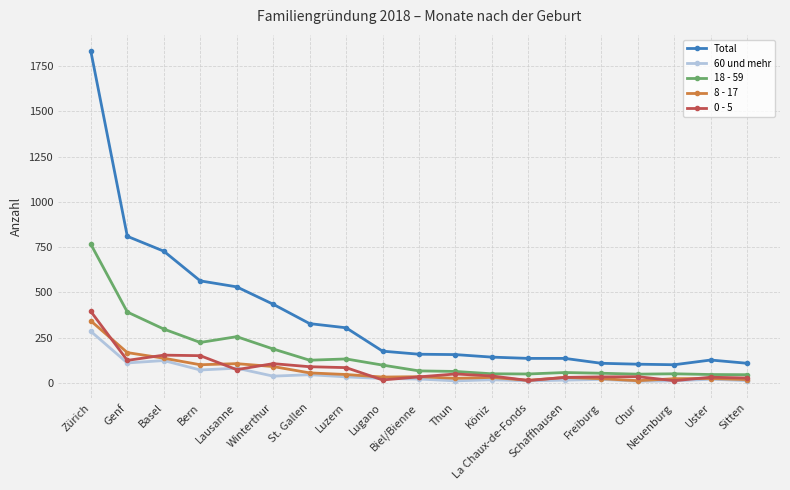

The 60 und mehr series shows 18 at Köniz. True or false?

True